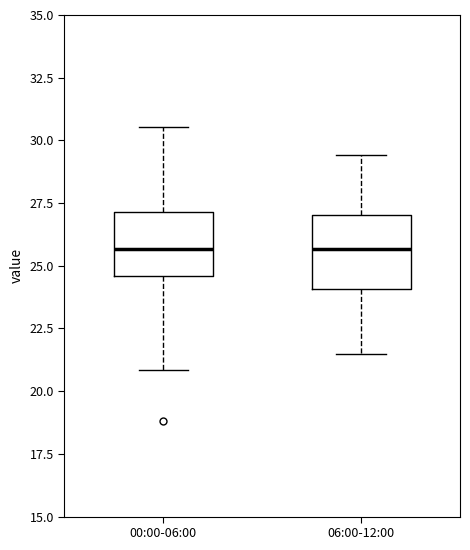

Reading left to right, transcribe this box plot: for each box, give where its median line is, the range the box spans, and where its two whiskers end, as read against the y-axis. The values are not printed on the chart, so give them approximately, as read against the axis.

00:00-06:00: median 25.5, box 24.5 to 27.0, whiskers 21.0 to 30.5
06:00-12:00: median 25.5, box 24.0 to 27.0, whiskers 21.5 to 29.5